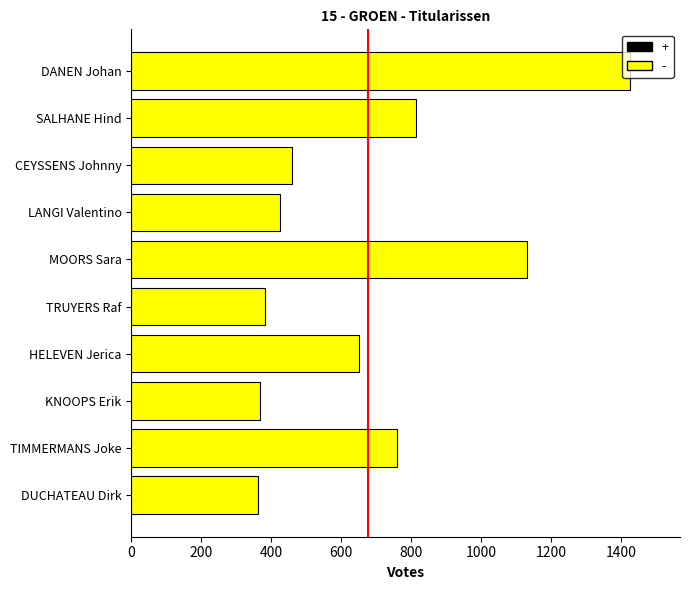

At which label is the value closest to 893?

SALHANE Hind